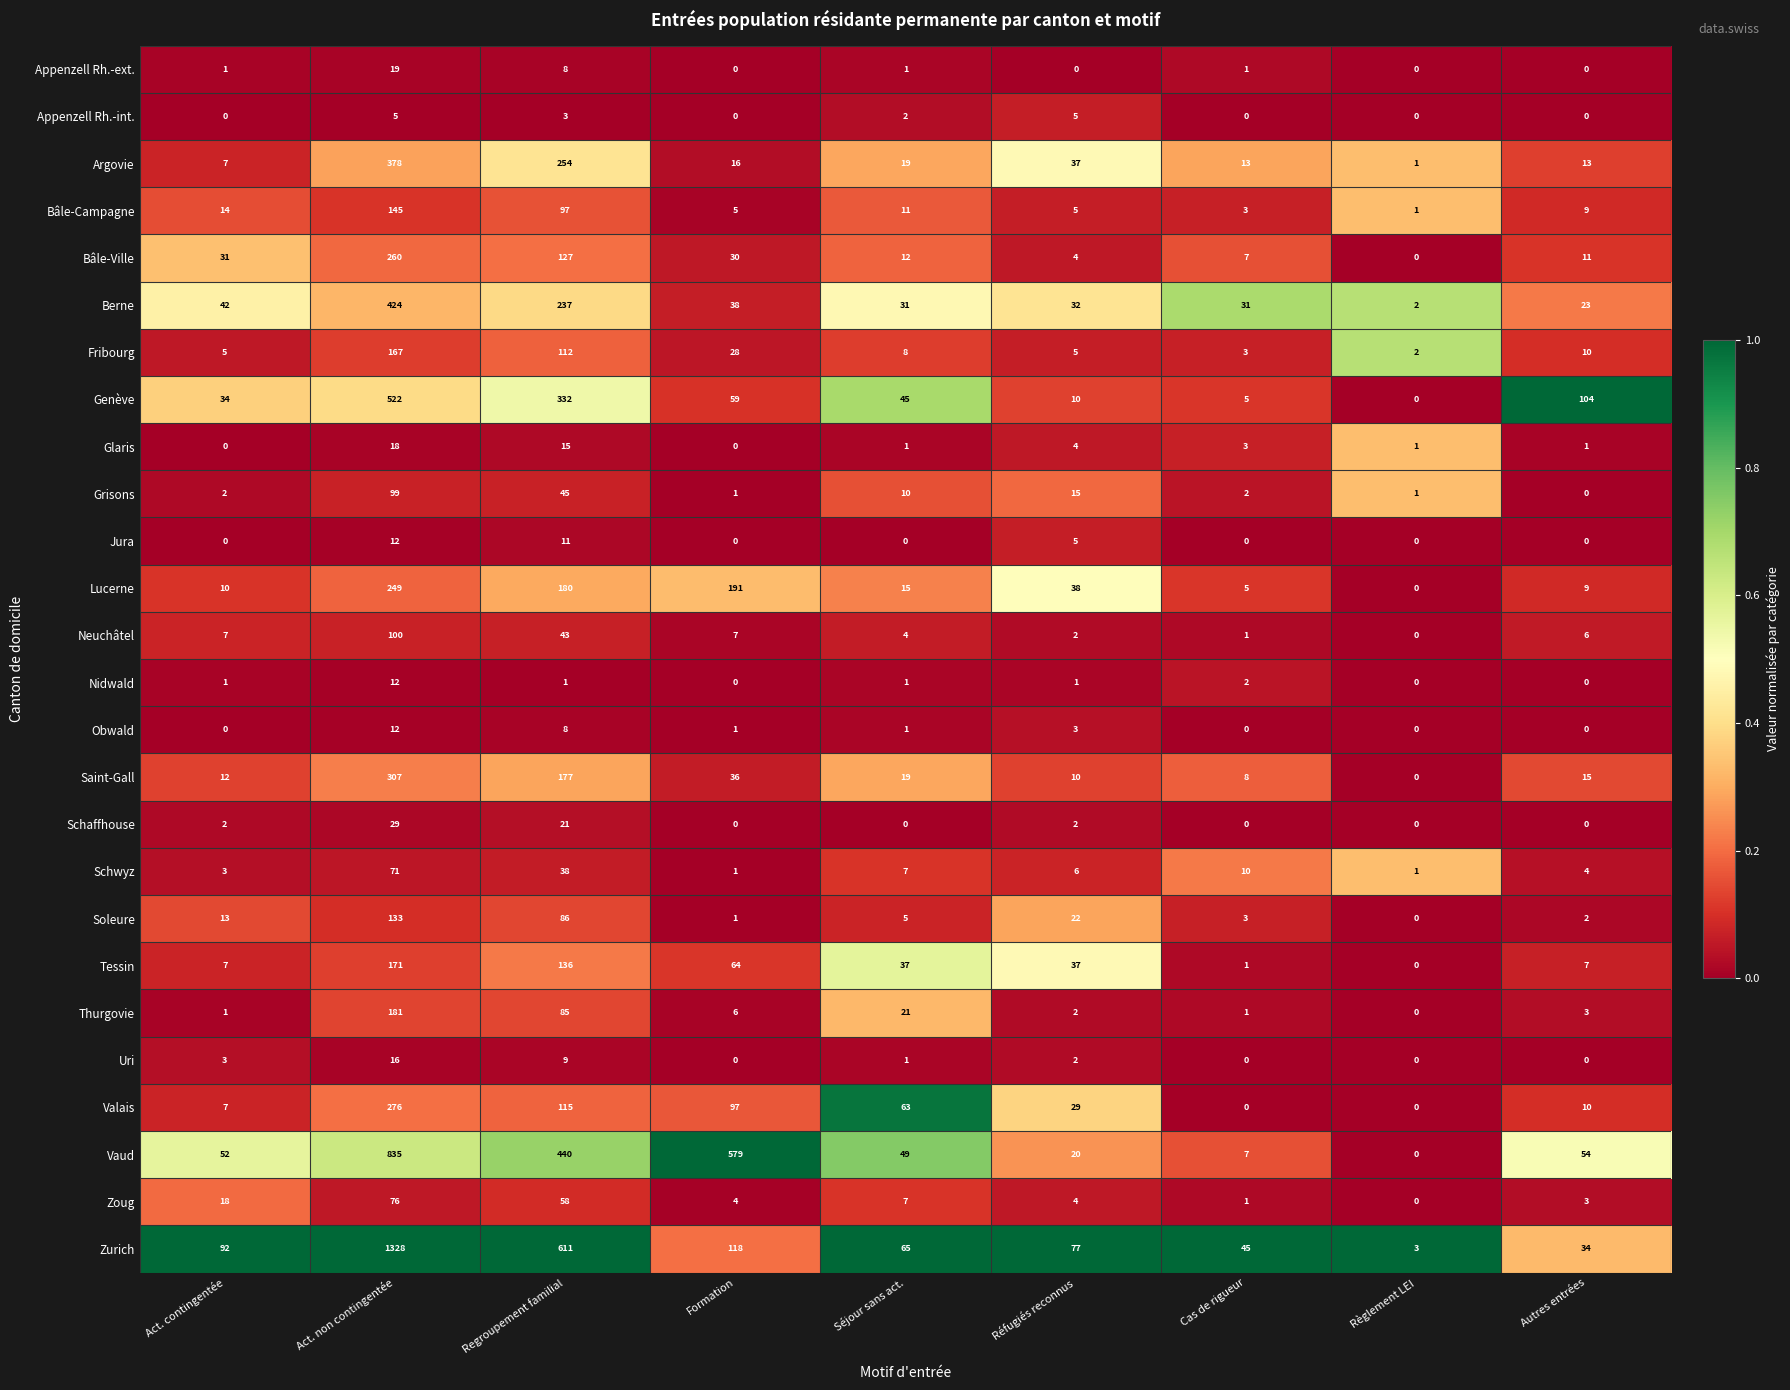

How many Jura values are between 0 and 5?

7